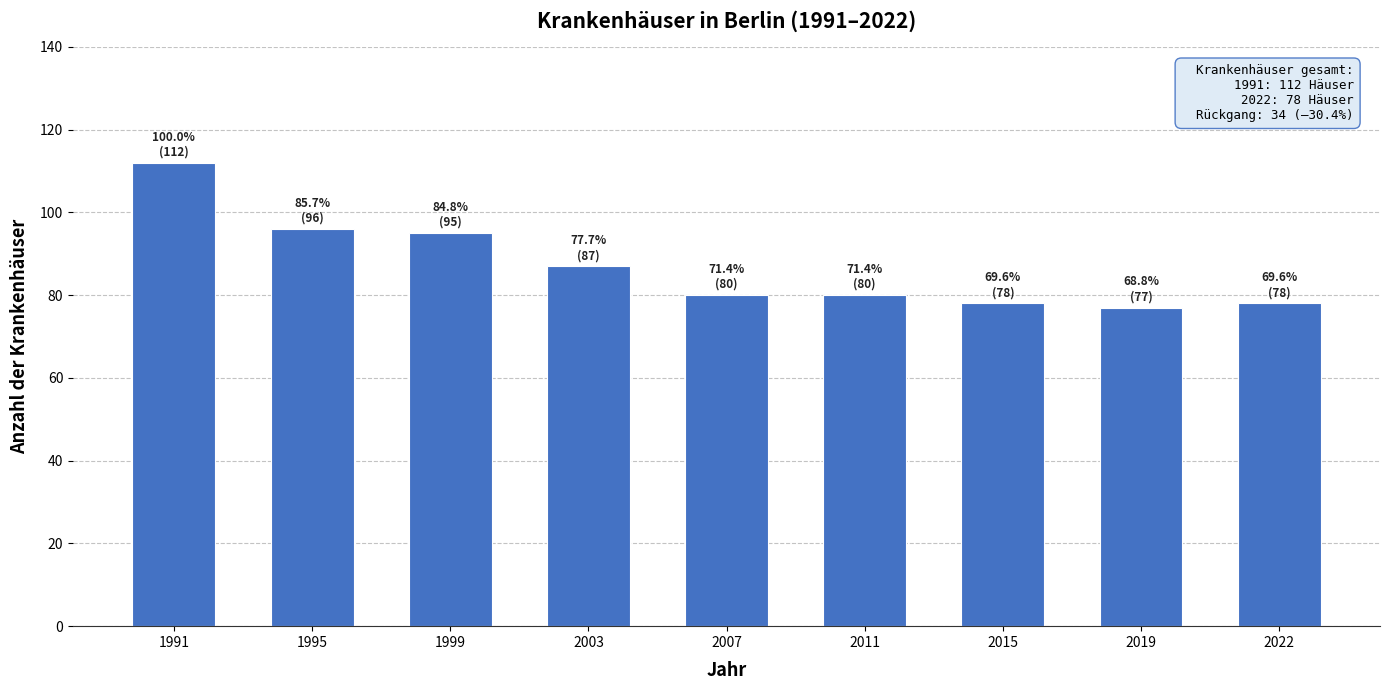

What is the ratio of the value at 2011 to the value at 2007?

1.0